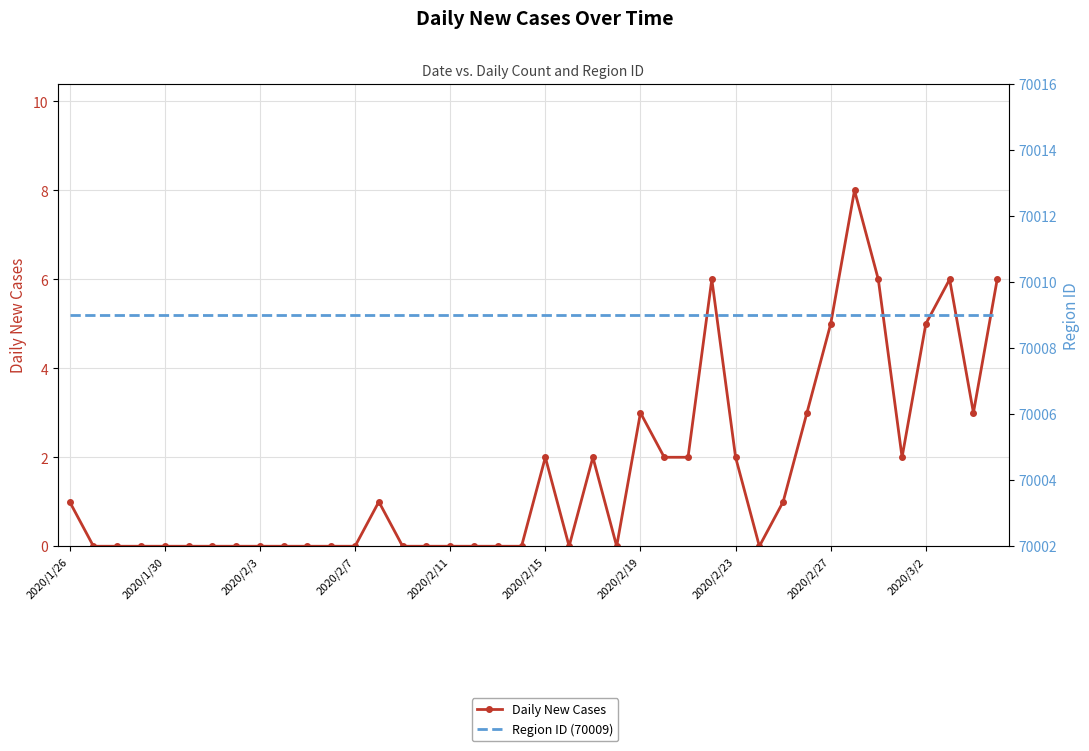

At which label is Region ID (70009) closest to 70009?

2020/1/26